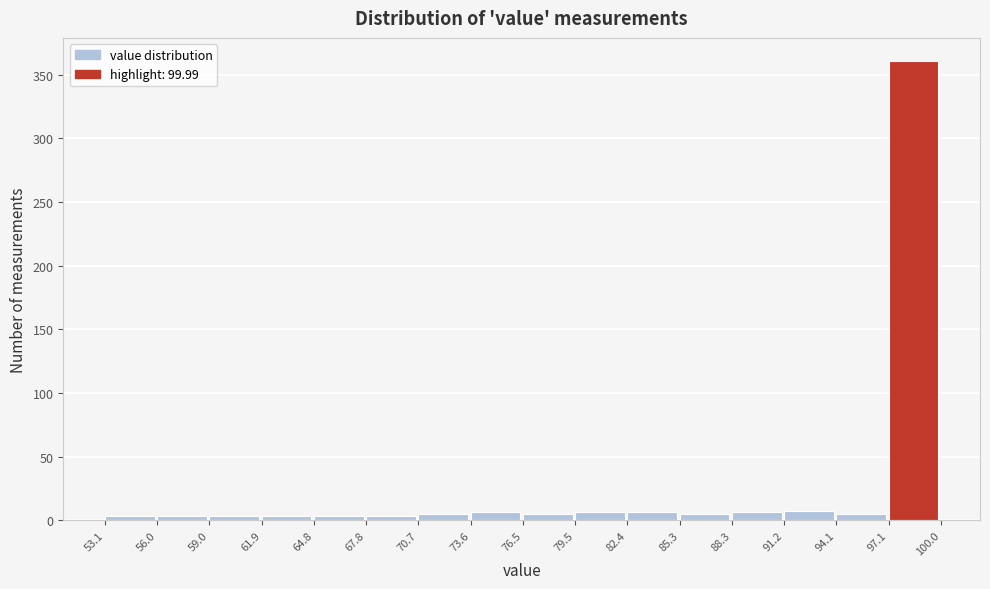

Which range on the x-axis has the tallest bar?

97.1 to 100.0